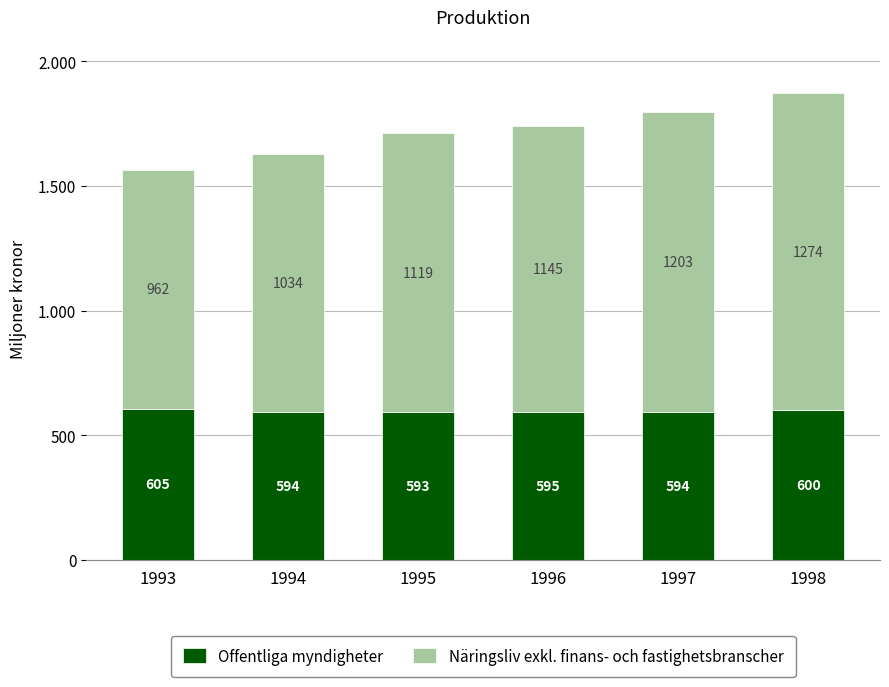

Are the bars horizontal?

No